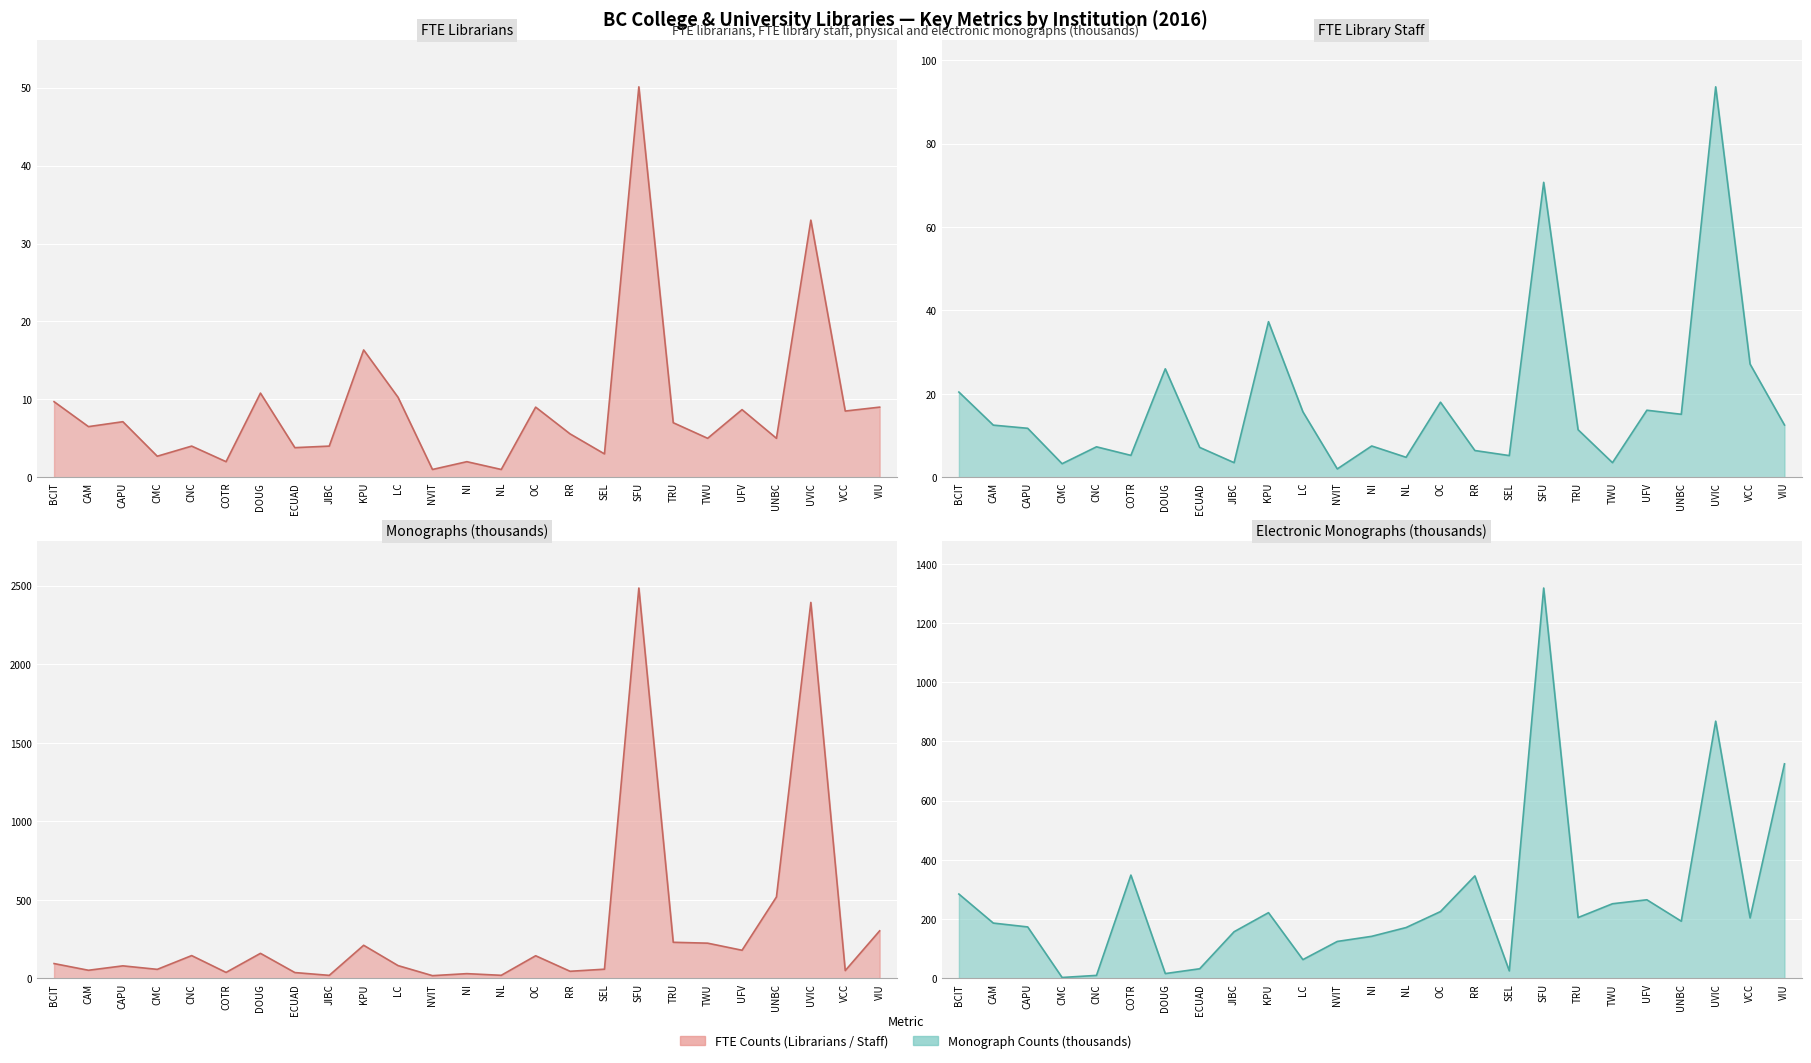

What is the label of the 2nd point from the right?

VCC